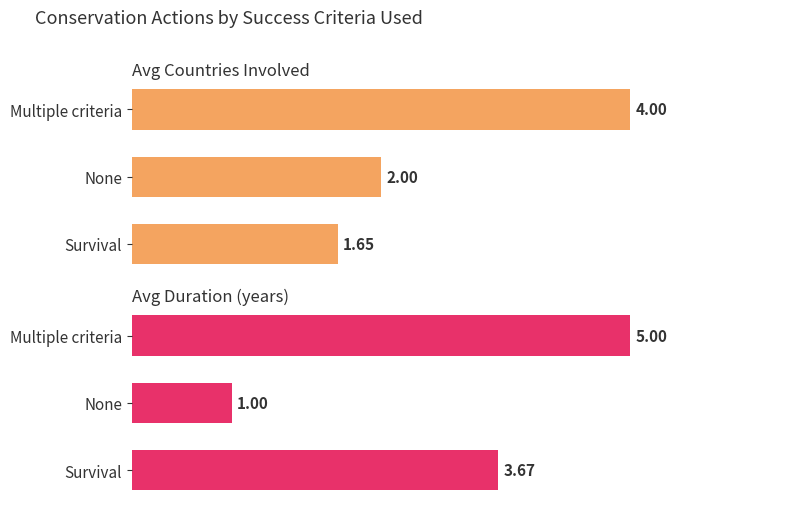

Reading right to left, extract all data points from this chart.

Avg Countries Involved: 4.0	2.0	1.6
Avg Duration (years): 5.0	1.0	3.7